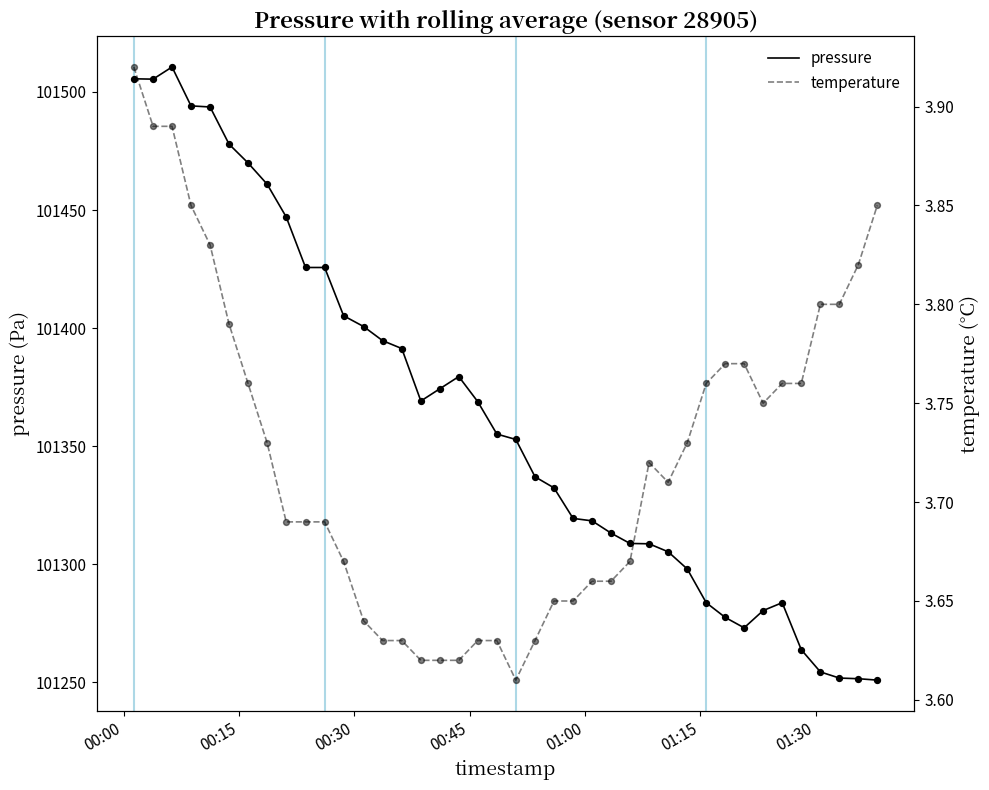

What is the lowest value of the pressure series?

101250.9